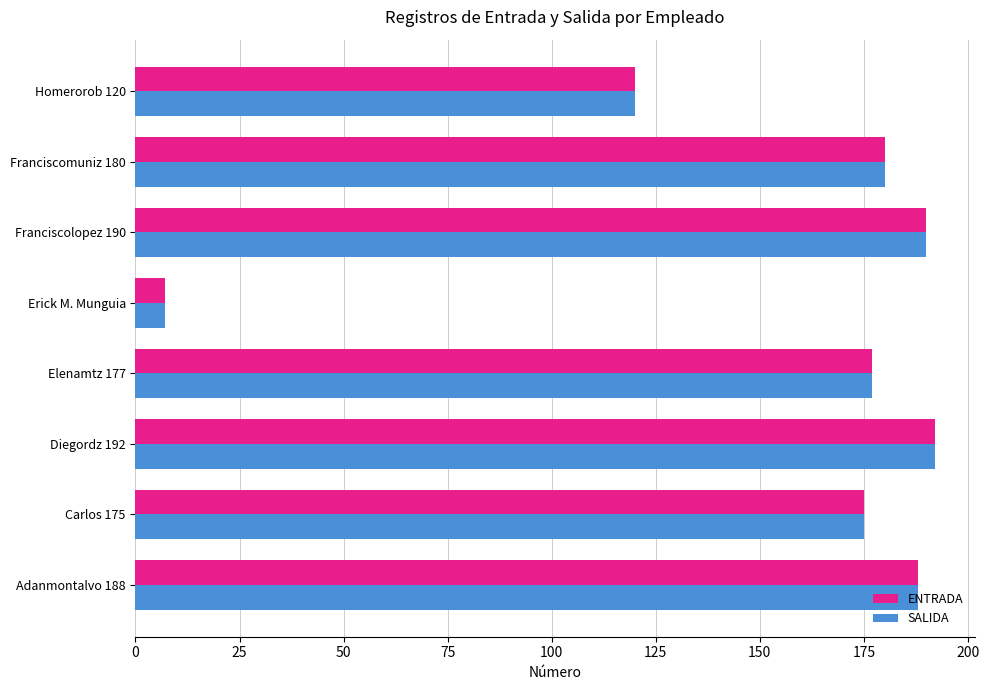

At how many categories does at least one series exceed 158?

6